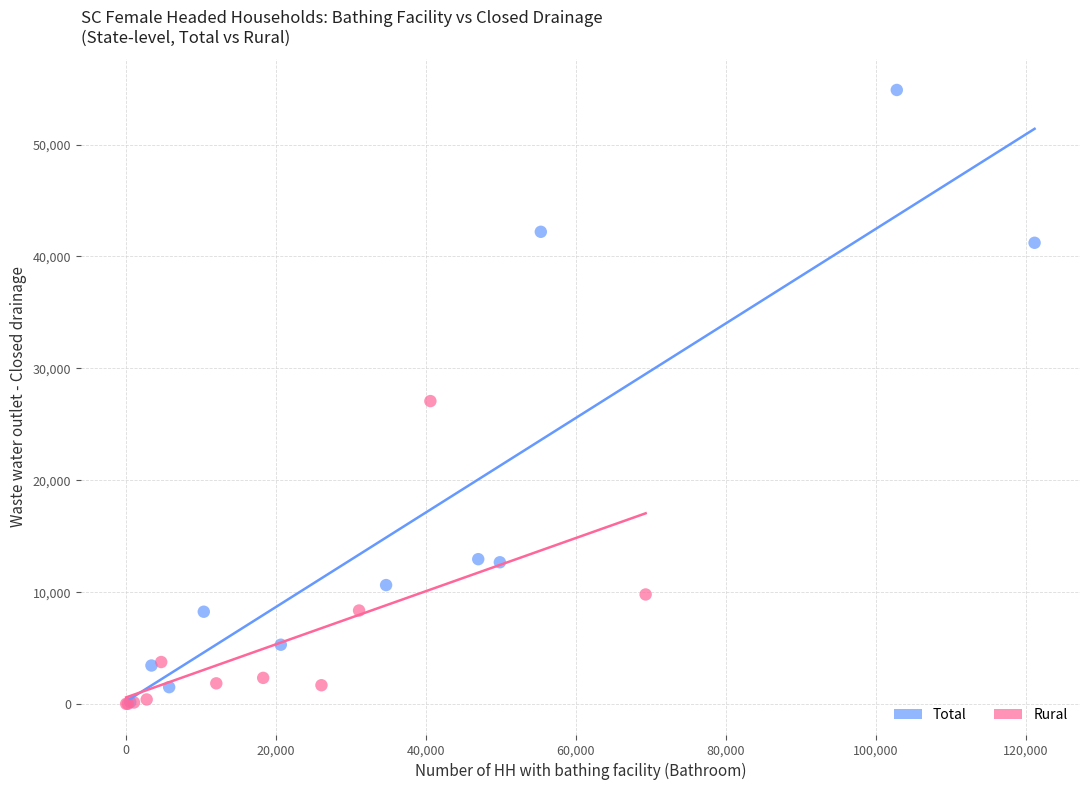

What are all the series names shown in the legend?

Total, Rural